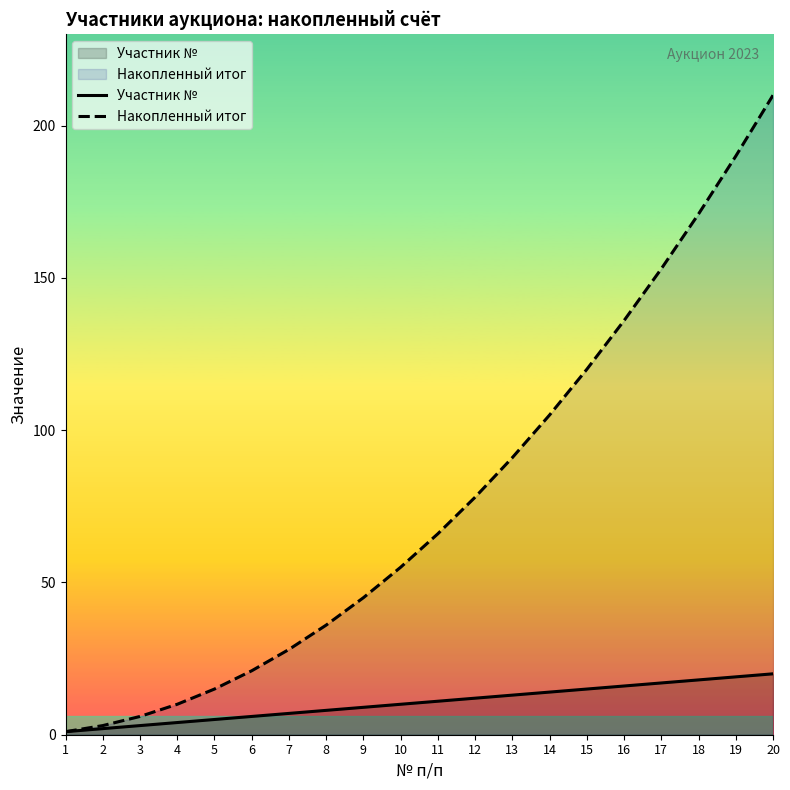

Reading left to right, transcribe all the data shown in this chart.

Участник №: 1=1	2=2	3=3	4=4	5=5	6=6	7=7	8=8	9=9	10=10	11=11	12=12	13=13	14=14	15=15	16=16	17=17	18=18	19=19	20=20
Накопленный итог: 1=1	2=3	3=6	4=10	5=15	6=21	7=28	8=36	9=45	10=55	11=66	12=78	13=91	14=105	15=120	16=136	17=153	18=171	19=190	20=210